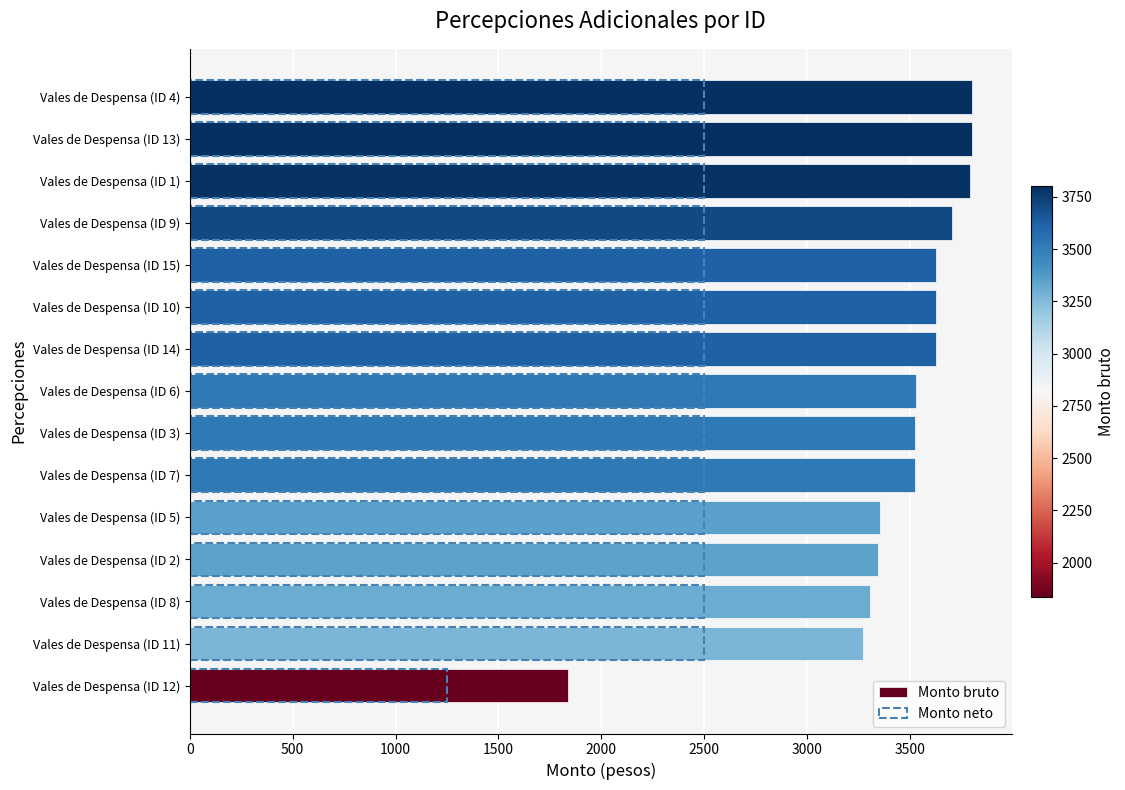

How many values in the Monto bruto series are below 3525?

7